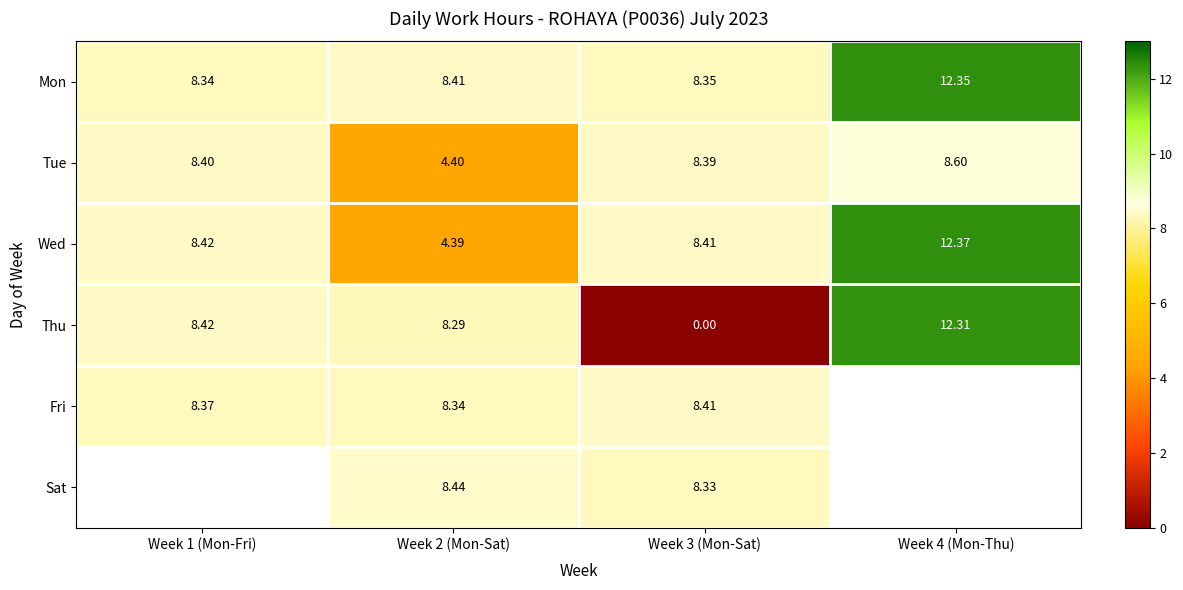

Between Week 2 (Mon-Sat) and Week 3 (Mon-Sat), which series saw the biggest shift?

Thu